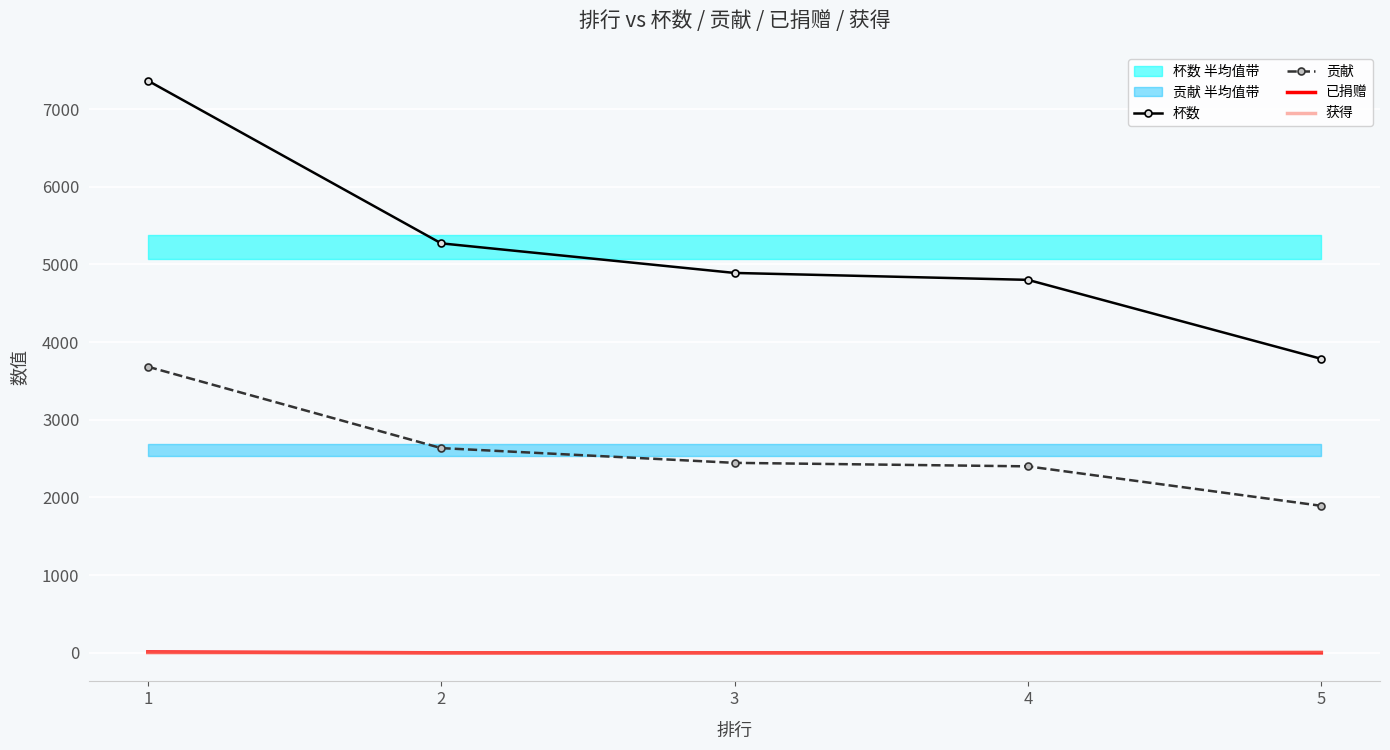

Reading left to right, transcribe all the data shown in this chart.

杯数: 7366	5271	4890	4801	3784
贡献: 3683	2635	2445	2400	1892
已捐赠: 10	0	0	0	0
获得: 0	0	0	0	10